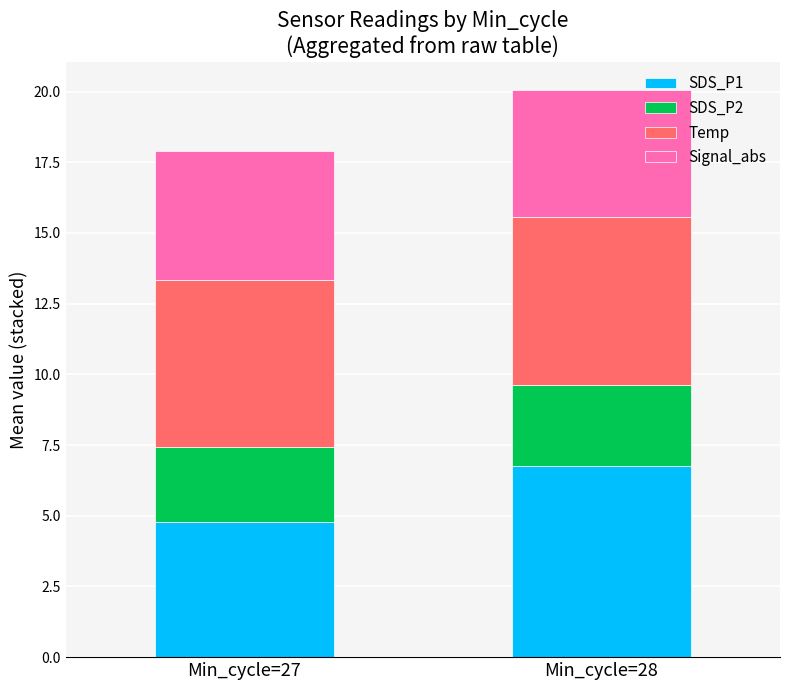

What is the minimum value for SDS_P1?

4.8